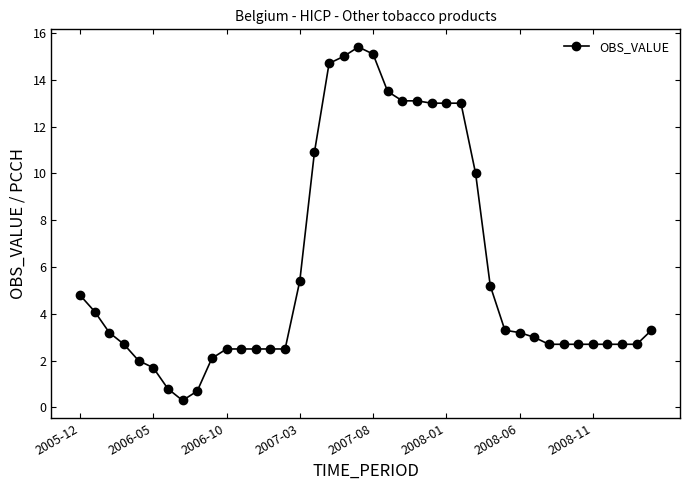

What is the greatest value displayed?

15.4